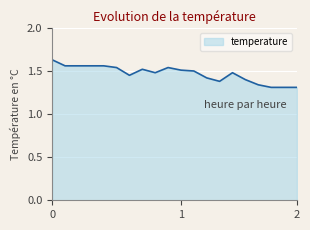

How many lines are shown in the chart?

1